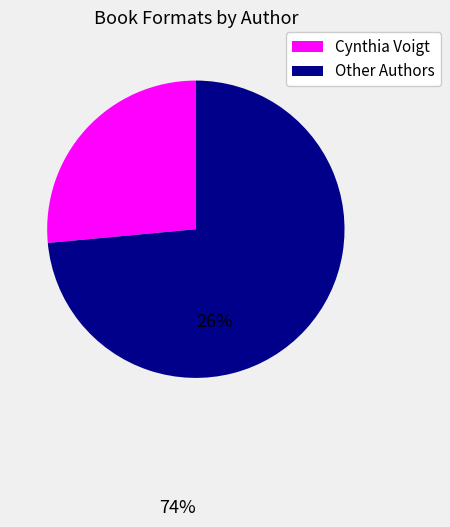

The Other Authors slice represents 60% of the pie. True or false?

False